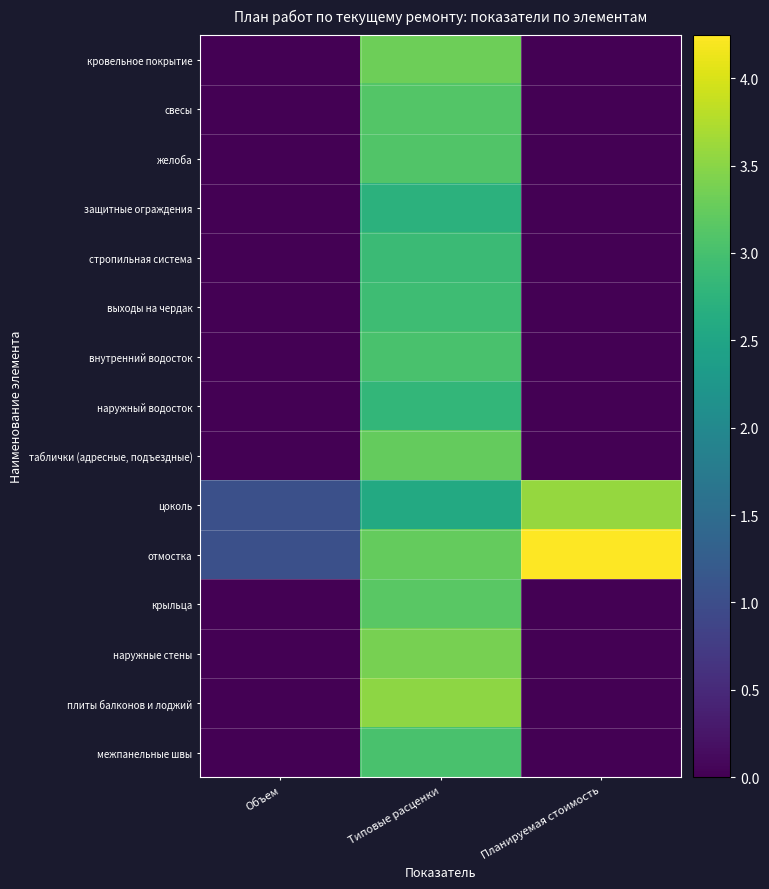

Reading left to right, extract all data points from this chart.

кровельное покрытие: Объем=0.0	Типовые расценки=3.3	Планируемая стоимость=0.0
свесы: Объем=0.0	Типовые расценки=3.1	Планируемая стоимость=0.0
желоба: Объем=0.0	Типовые расценки=3.1	Планируемая стоимость=0.0
защитные ограждения: Объем=0.0	Типовые расценки=2.7	Планируемая стоимость=0.0
стропильная система: Объем=0.0	Типовые расценки=2.9	Планируемая стоимость=0.0
выходы на чердак: Объем=0.0	Типовые расценки=2.9	Планируемая стоимость=0.0
внутренний водосток: Объем=0.0	Типовые расценки=3.0	Планируемая стоимость=0.0
наружный водосток: Объем=0.0	Типовые расценки=2.8	Планируемая стоимость=0.0
таблички (адресные, подъездные): Объем=0.0	Типовые расценки=3.2	Планируемая стоимость=0.0
цоколь: Объем=1.0	Типовые расценки=2.6	Планируемая стоимость=3.6
отмостка: Объем=1.0	Типовые расценки=3.2	Планируемая стоимость=4.2
крыльца: Объем=0.0	Типовые расценки=3.2	Планируемая стоимость=0.0
наружные стены: Объем=0.0	Типовые расценки=3.4	Планируемая стоимость=0.0
плиты балконов и лоджий: Объем=0.0	Типовые расценки=3.5	Планируемая стоимость=0.0
межпанельные швы: Объем=0.0	Типовые расценки=3.0	Планируемая стоимость=0.0